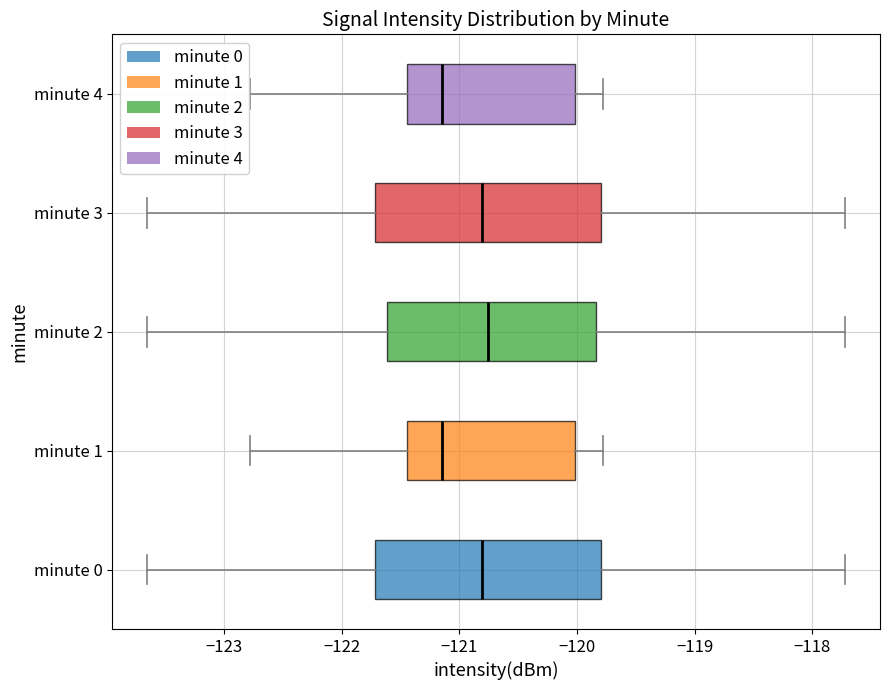

Reading bottom to top, transcribe this box plot: for each box, give where its median line is, the range the box spans, and where its two whiskers end, as read against the x-axis. The values are not printed on the chart, so give them approximately, as read against the axis.

minute 0: median -120.8, box -121.7 to -119.8, whiskers -123.7 to -117.7
minute 1: median -121.1, box -121.4 to -120.0, whiskers -122.8 to -119.8
minute 2: median -120.8, box -121.6 to -119.8, whiskers -123.7 to -117.7
minute 3: median -120.8, box -121.7 to -119.8, whiskers -123.7 to -117.7
minute 4: median -121.1, box -121.4 to -120.0, whiskers -122.8 to -119.8